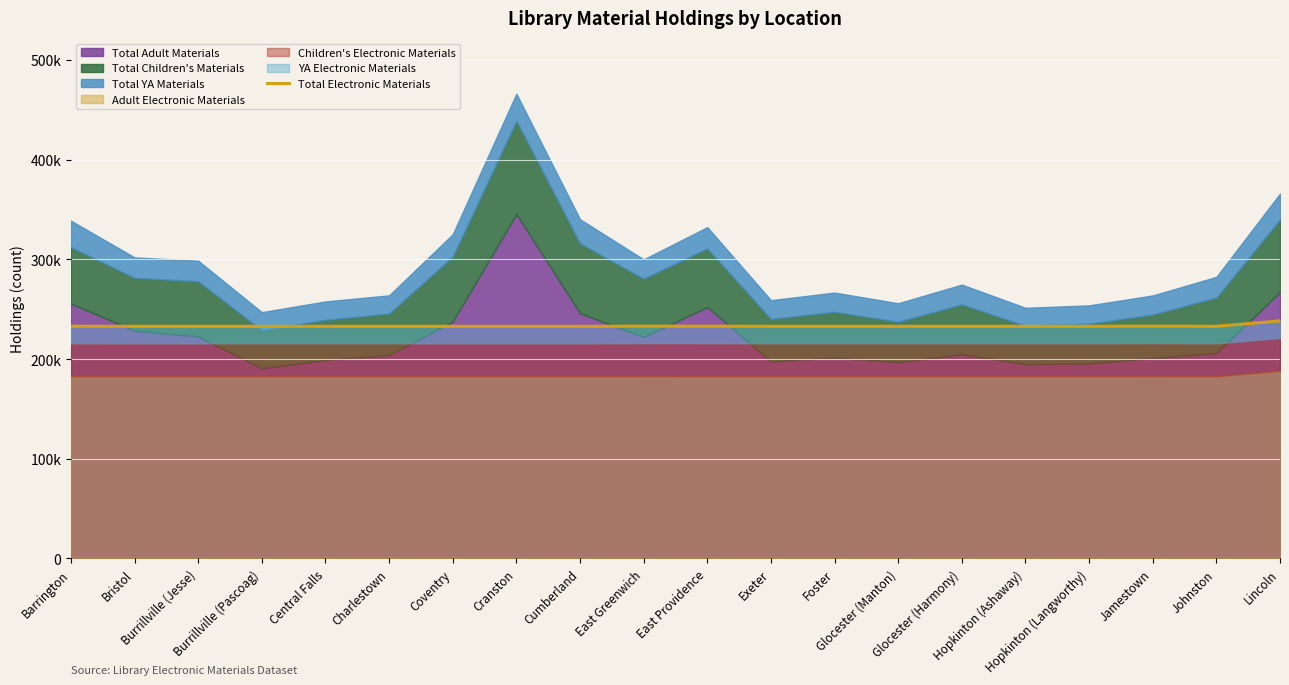

Which label corresponds to the smallest value in the chart?

Bristol